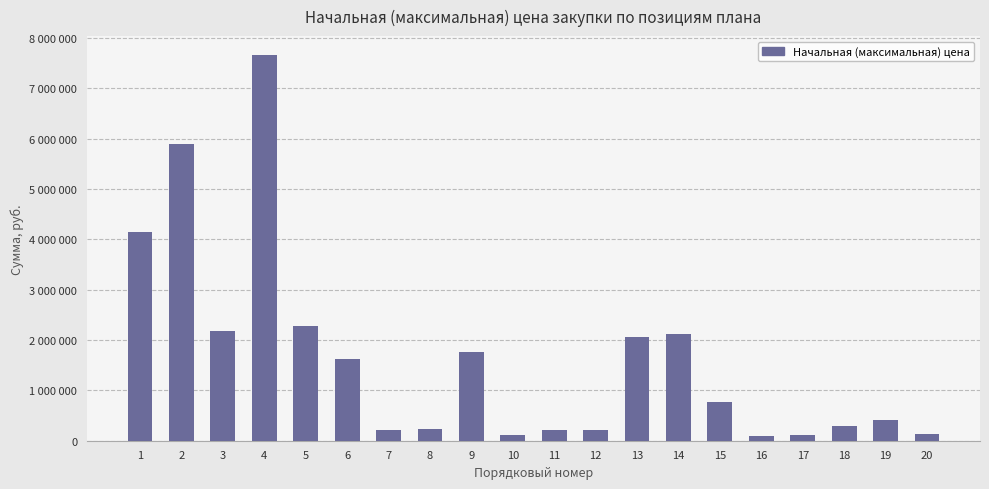

At which label does the data first exceed 767202?

1